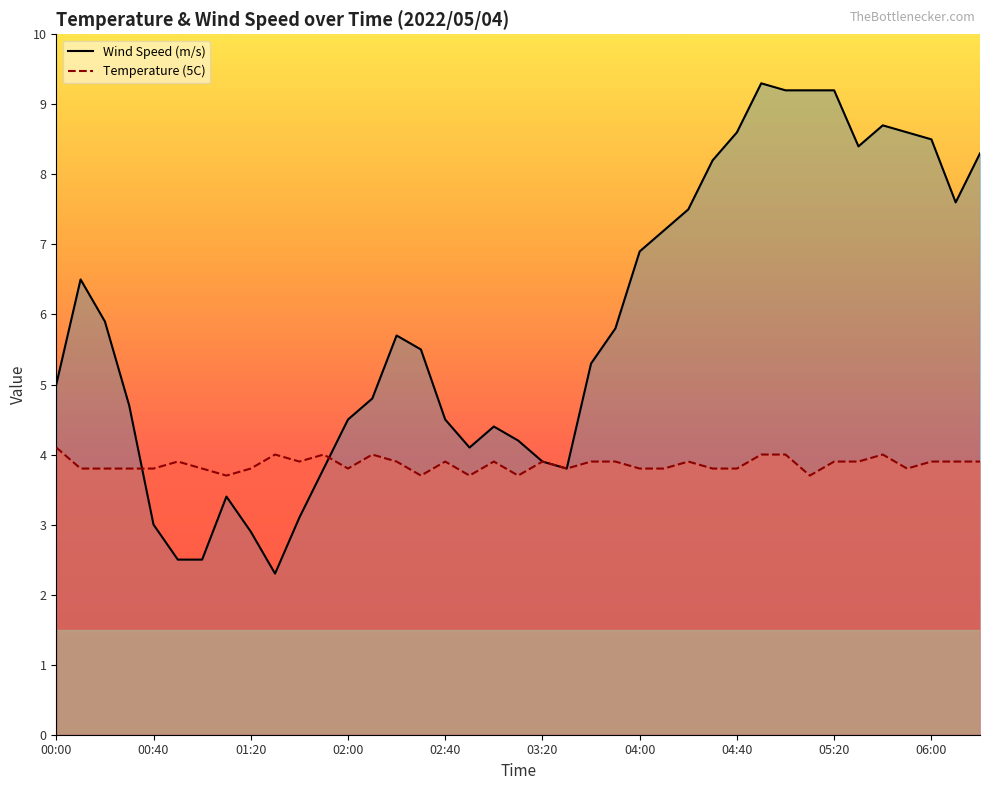

The Temperature (5C) series shows 5.1 at 04:30. True or false?

False